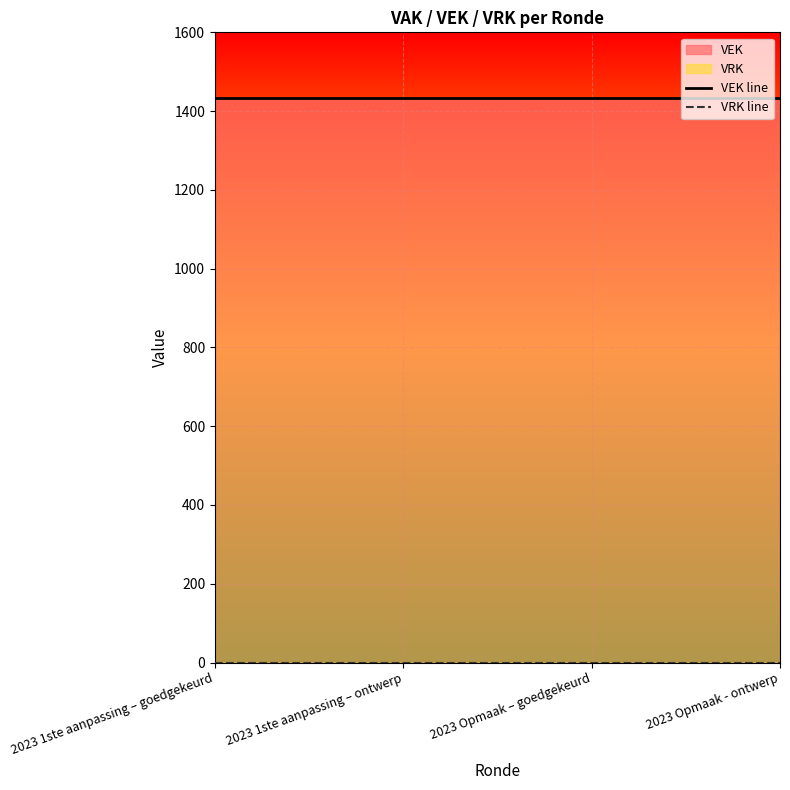

What is the label of the 3rd point from the left?

2023 Opmaak – goedgekeurd